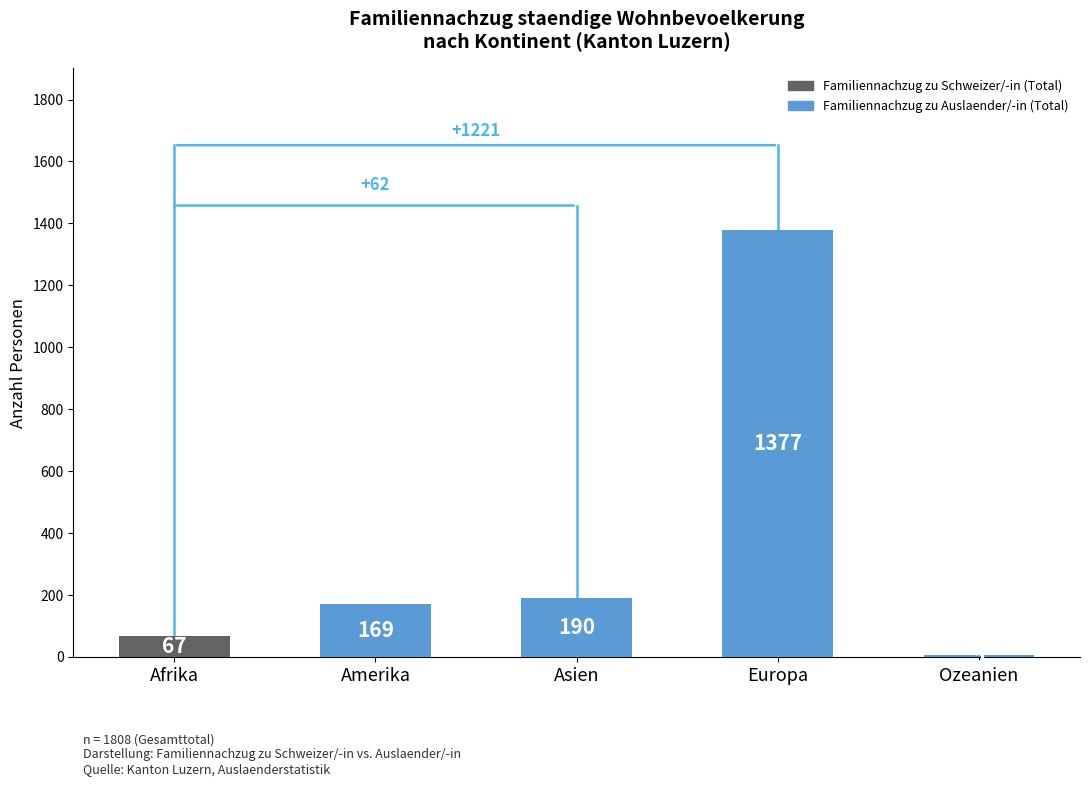

Which label corresponds to the largest value in the chart?

Europa